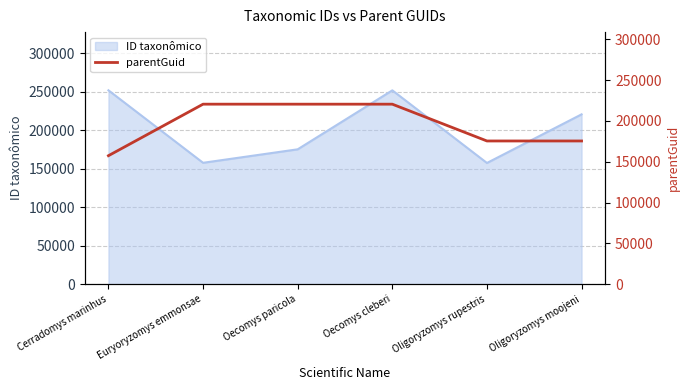

What is the maximum value for ID taxonômico?

251622